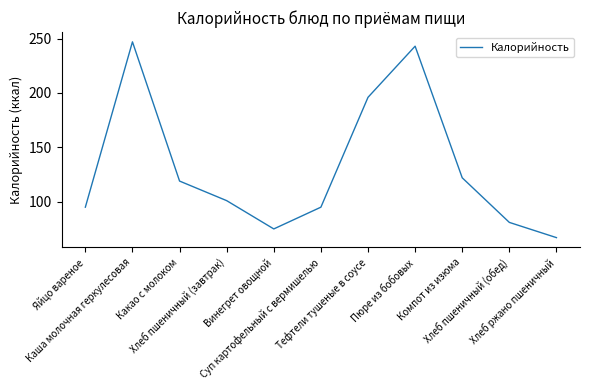

What is the minimum value shown in the chart?

67